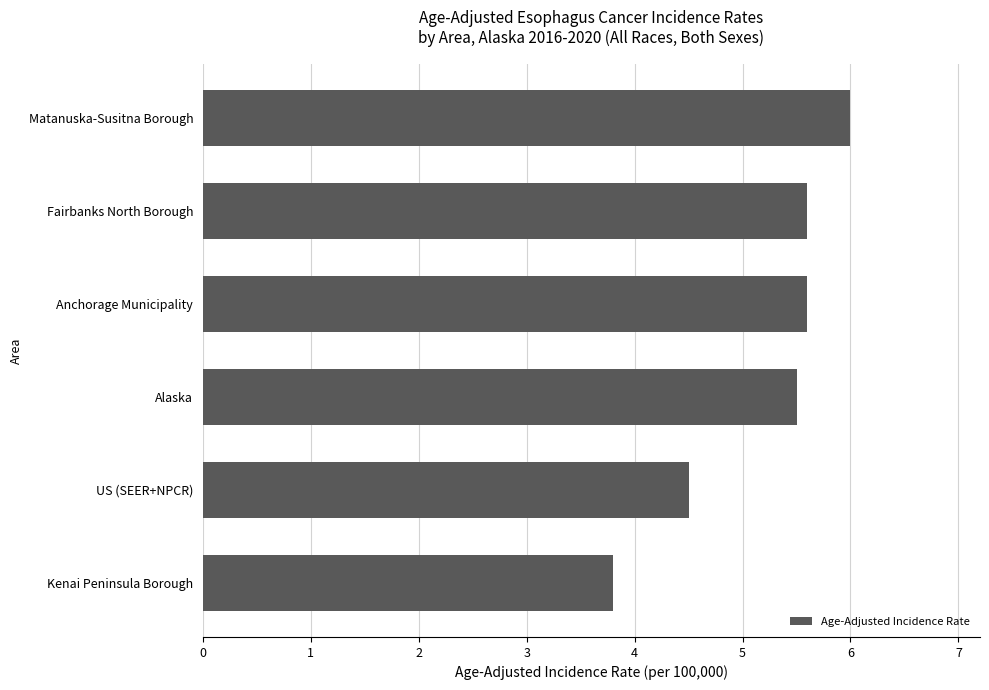

What is the maximum value shown in the chart?

6.0